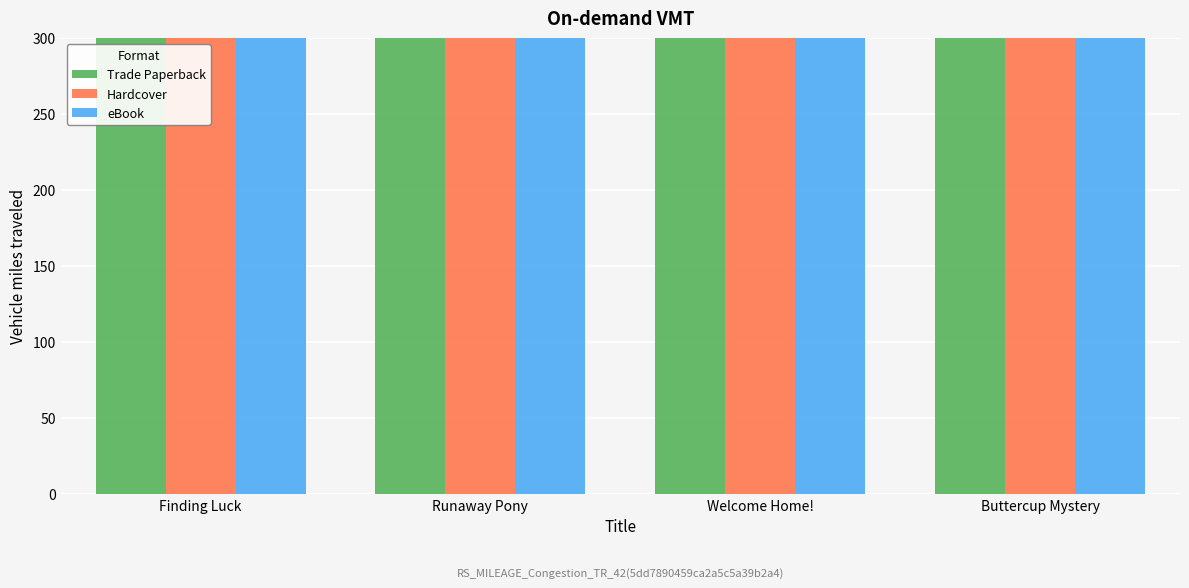

What is the value of the Trade Paperback bar at the 3rd from the left?

300.0